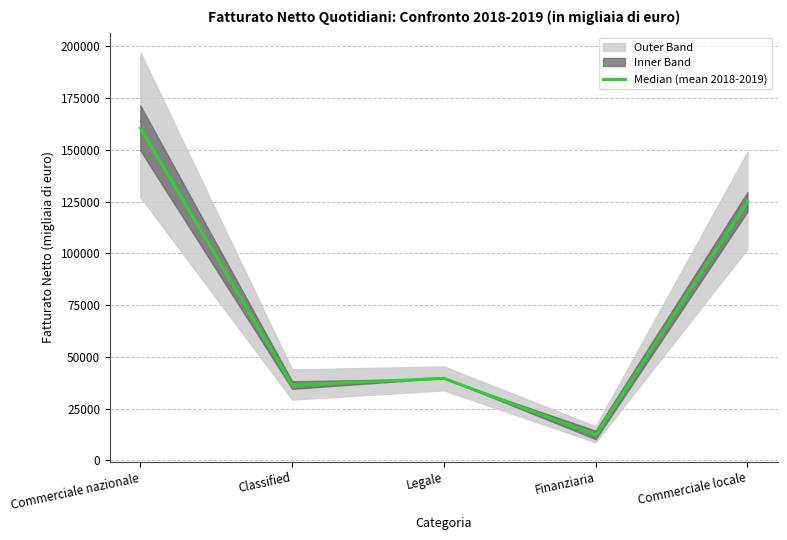

True or false: the data shows 174530.3 at Commerciale locale.

False